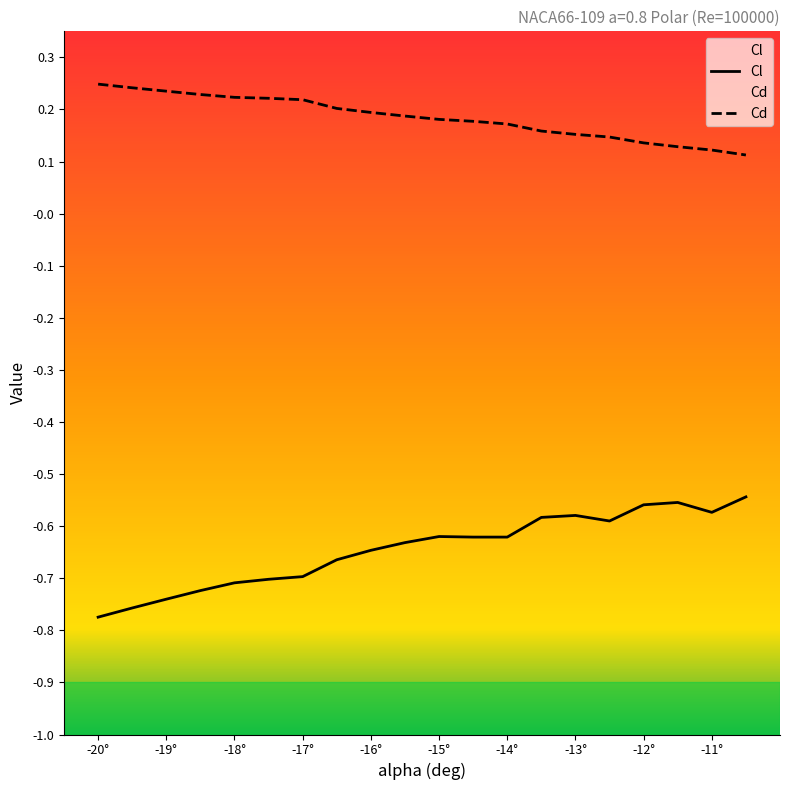

Which series changed the most between -15.5 and -11.5?

Cl